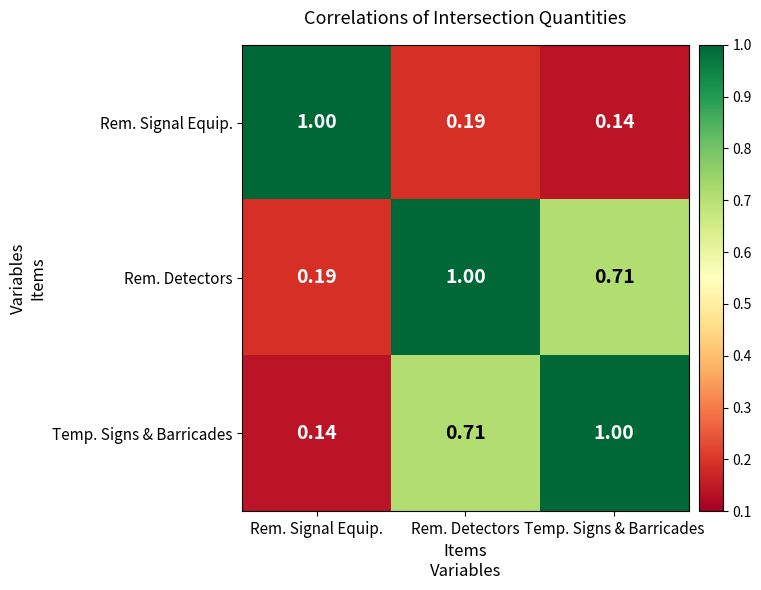

At which category is the sum across all series the highest?

Rem. Detectors